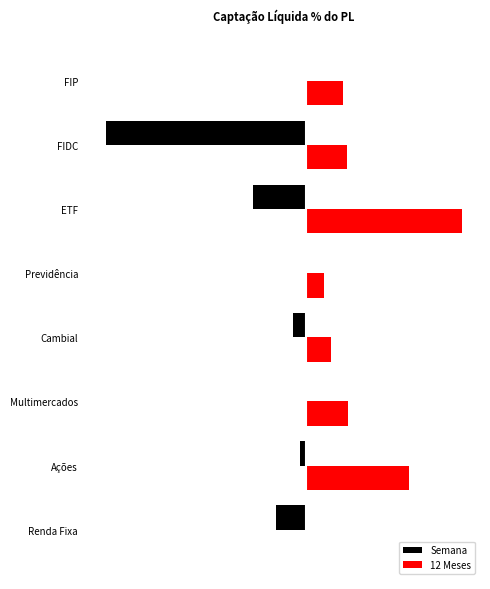

Which series has the largest range (max minus min)?

Semana